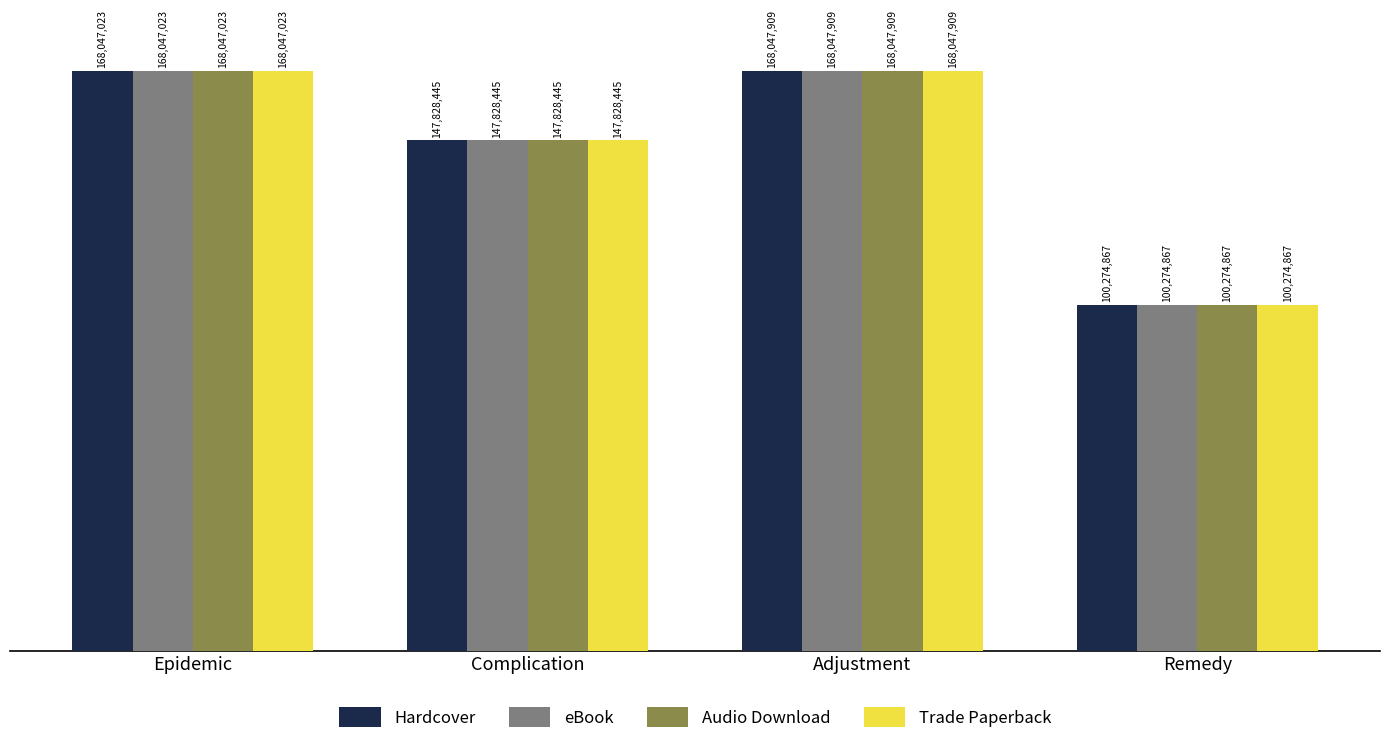

The value of Trade Paperback at Epidemic is 168047023. True or false?

True